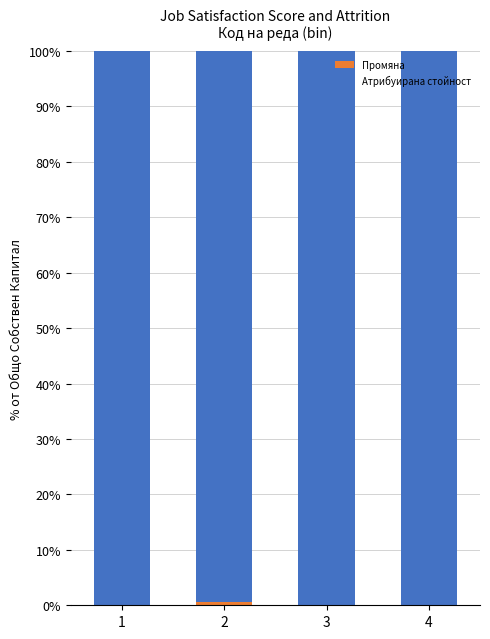

What is the total value across all series at 3?

100.0